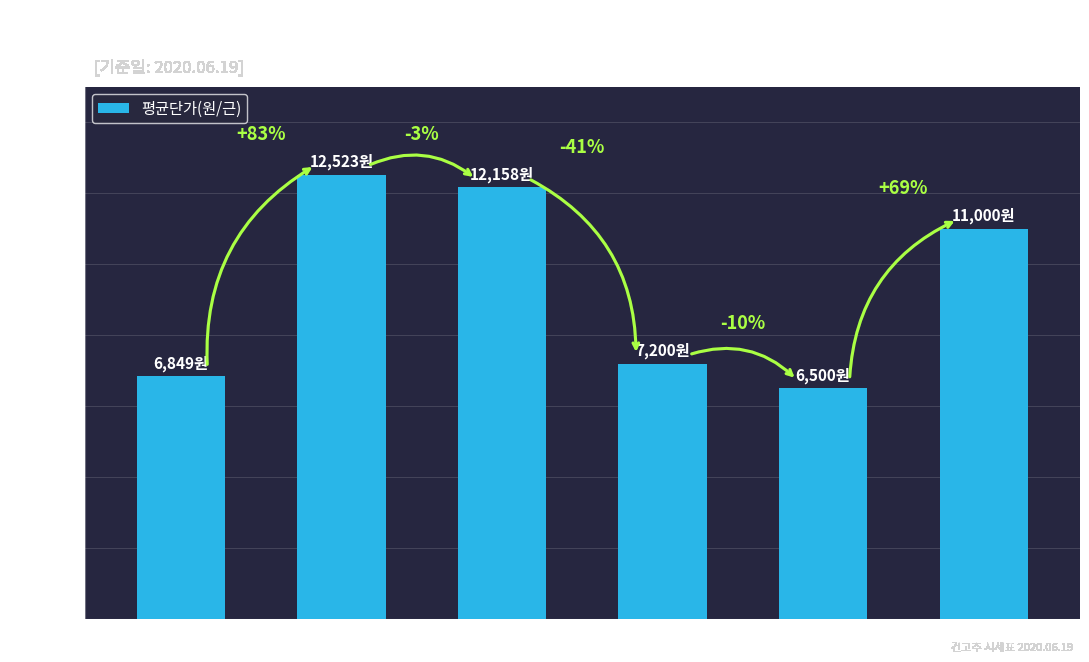

Does the chart contain any negative values?

No